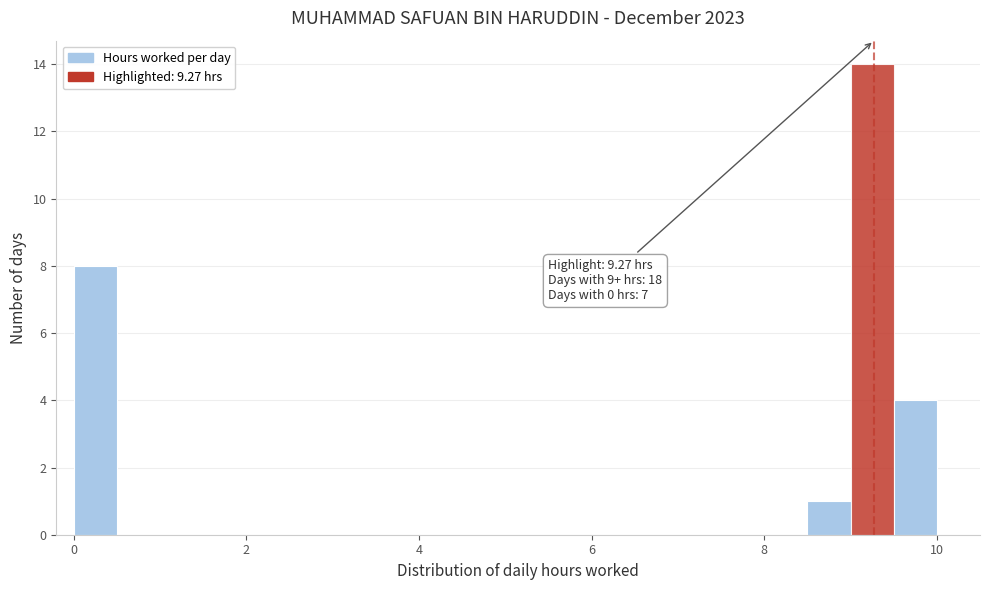

Read against the x-axis, roughly where is the centre of the tallest bar?

9.2